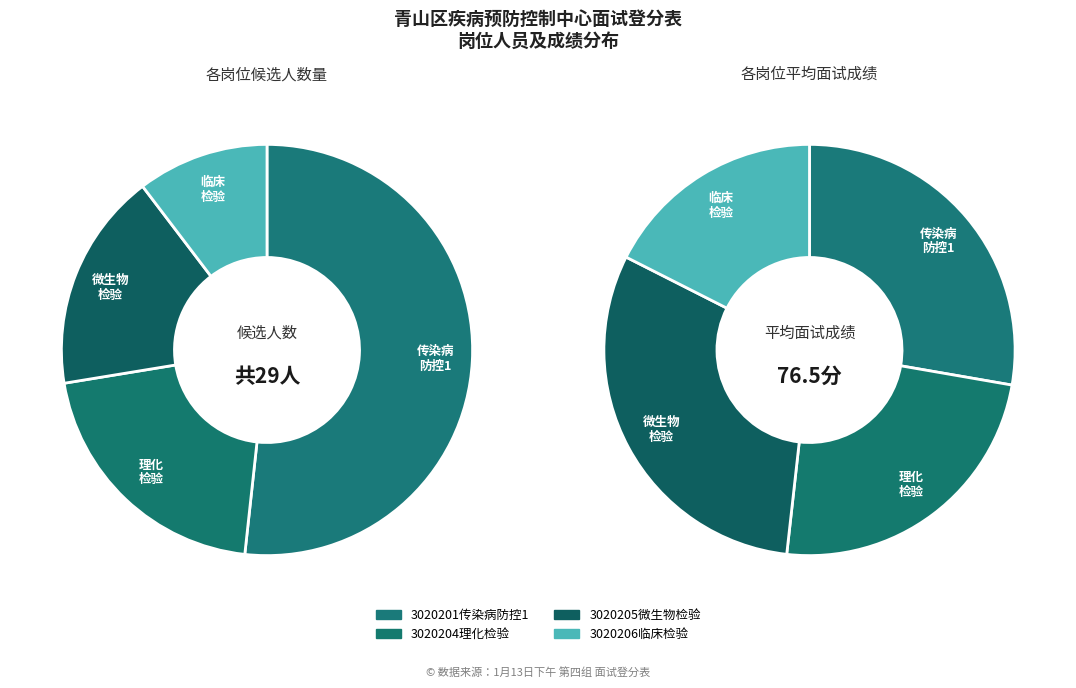

Rank the categories by value from highest to lowest.

3020201传染病防控1, 3020204理化检验, 3020205微生物检验, 3020206临床检验